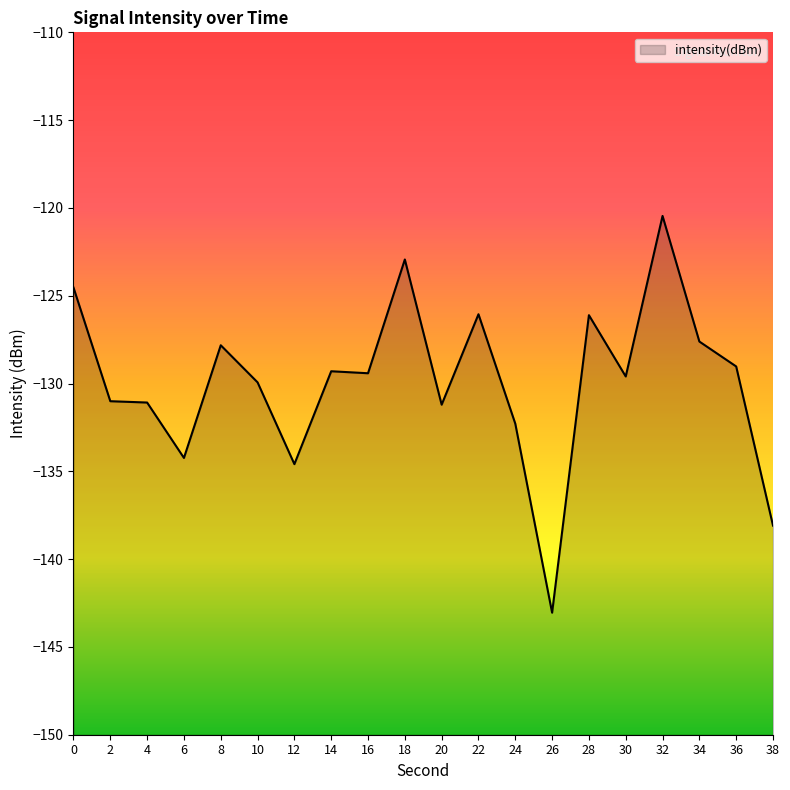

What is the approximate value at 14?

-129.3